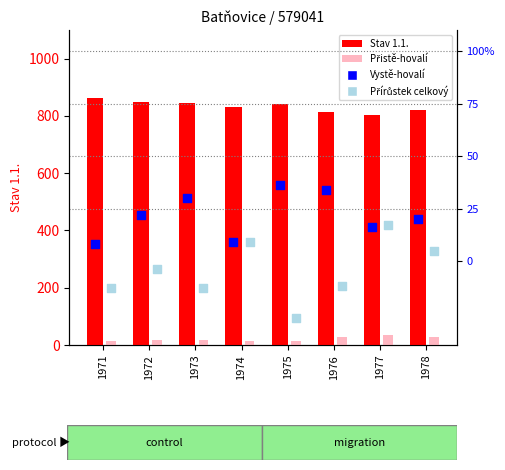

Which series has the largest Y range (max minus min)?

Stav 1.1.